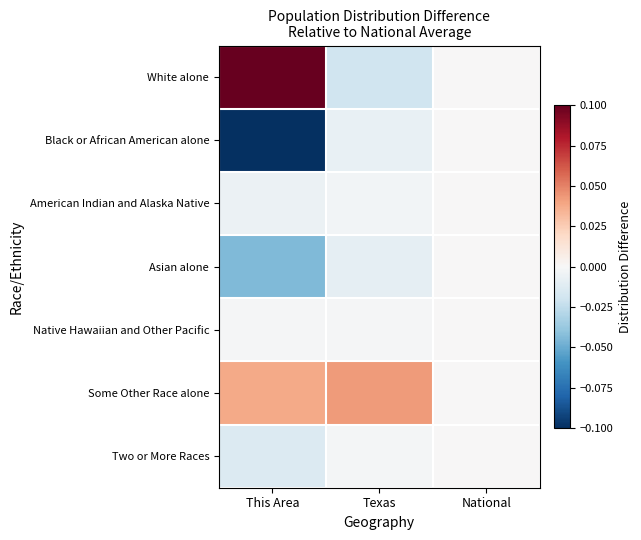

At Texas, list the series in order from largest to smallest.

Some Other Race alone, Native Hawaiian and Other Pacific, Two or More Races, American Indian and Alaska Native, Black or African American alone, Asian alone, White alone